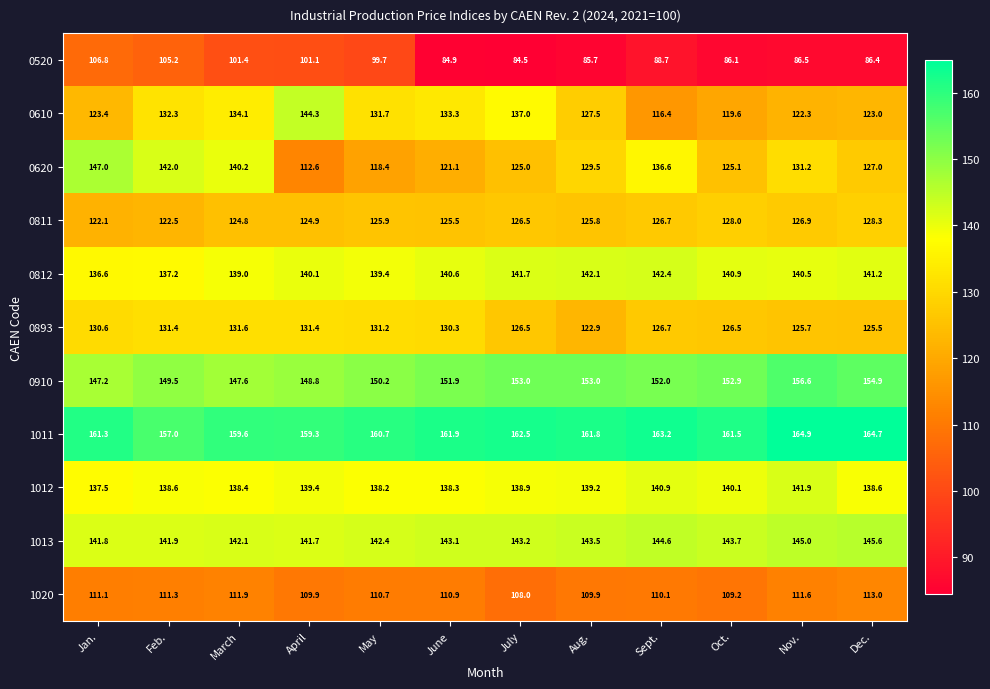

Which series has the largest range (max minus min)?

0620